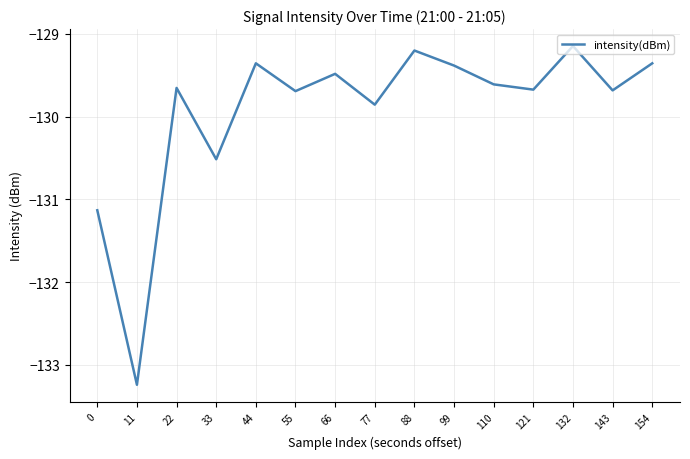

What is the difference between the values at 66 and 77?

0.4